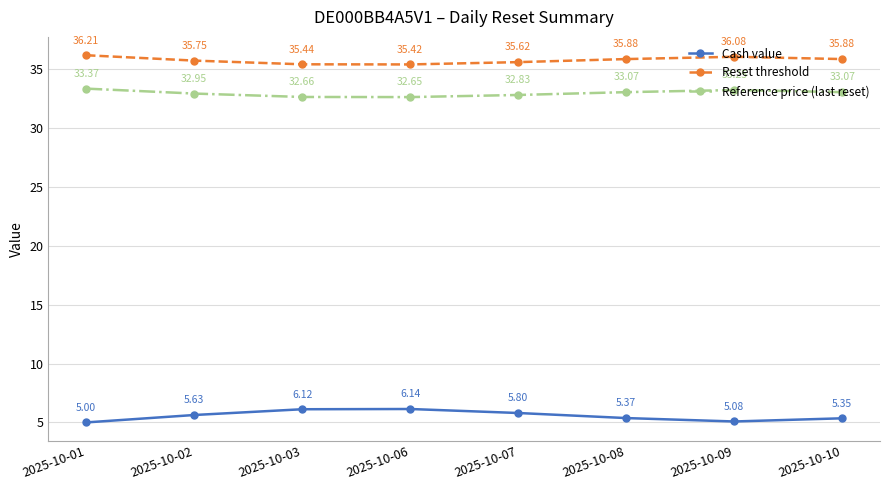

What is the difference between the Reference price (last reset) values at 2025-10-10 and 2025-10-01?

0.3